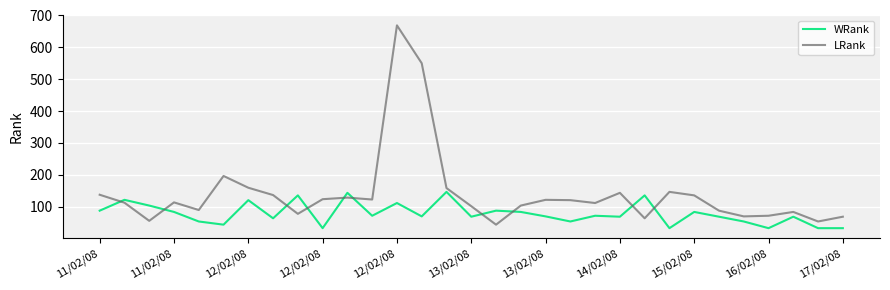

Which series has the largest total across all categories?

LRank